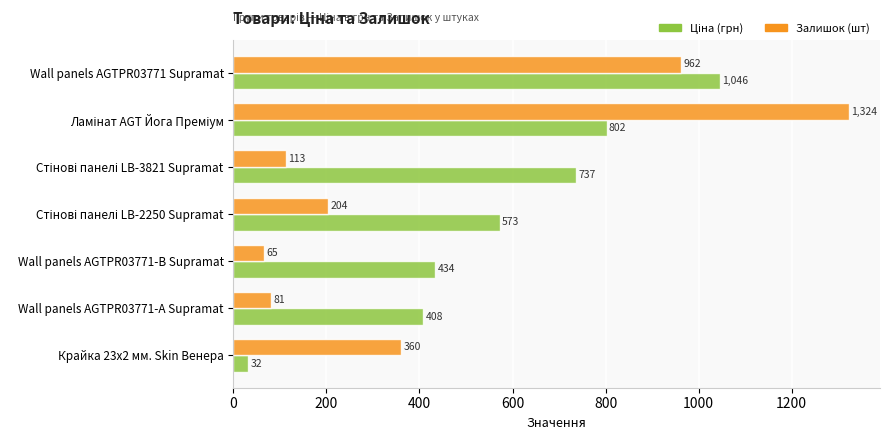

What is the difference between the maximum and minimum values in the Залишок (шт) series?

1259.0